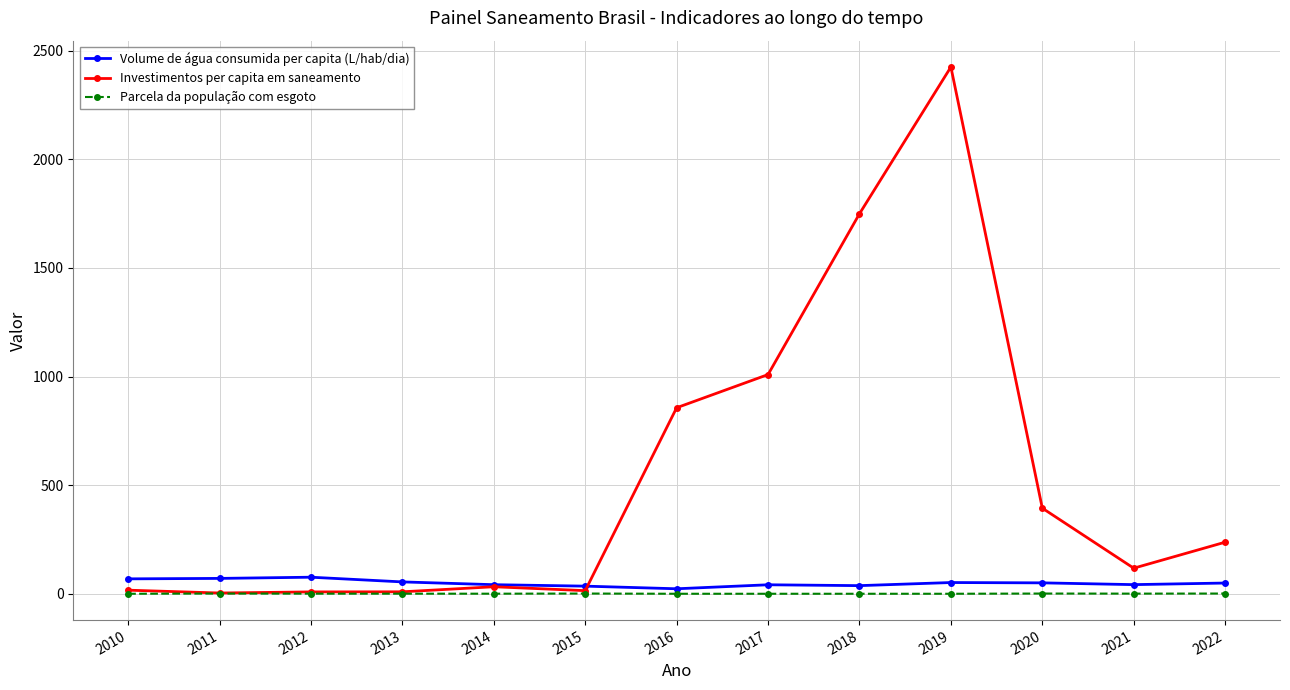

Which series has the largest total across all categories?

Investimentos per capita em saneamento